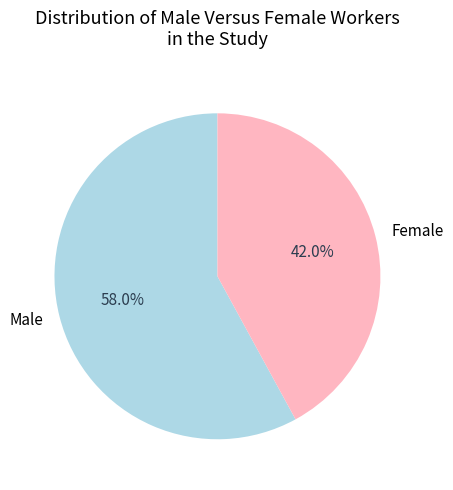

Is it true that Female is 36% of the pie?

False